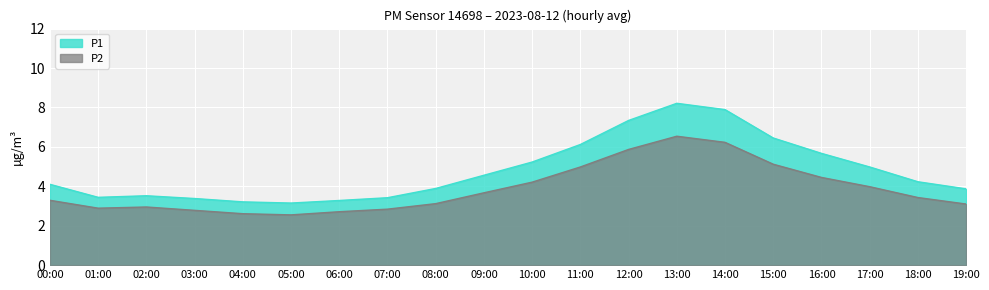

Which series has the largest range (max minus min)?

P1